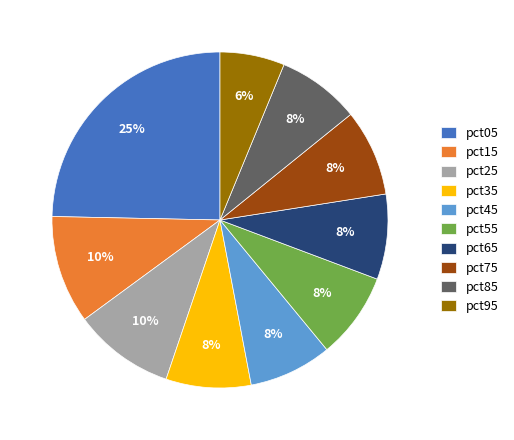

How many slices are in this pie chart?

10